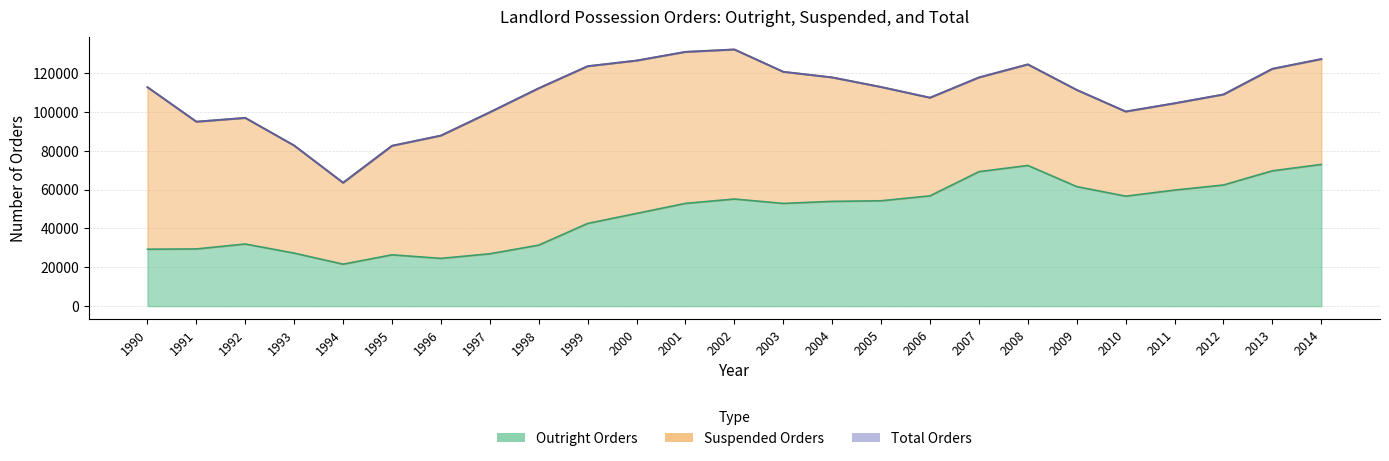

True or false: Outright Orders has a value of 17764 at 1992.

False